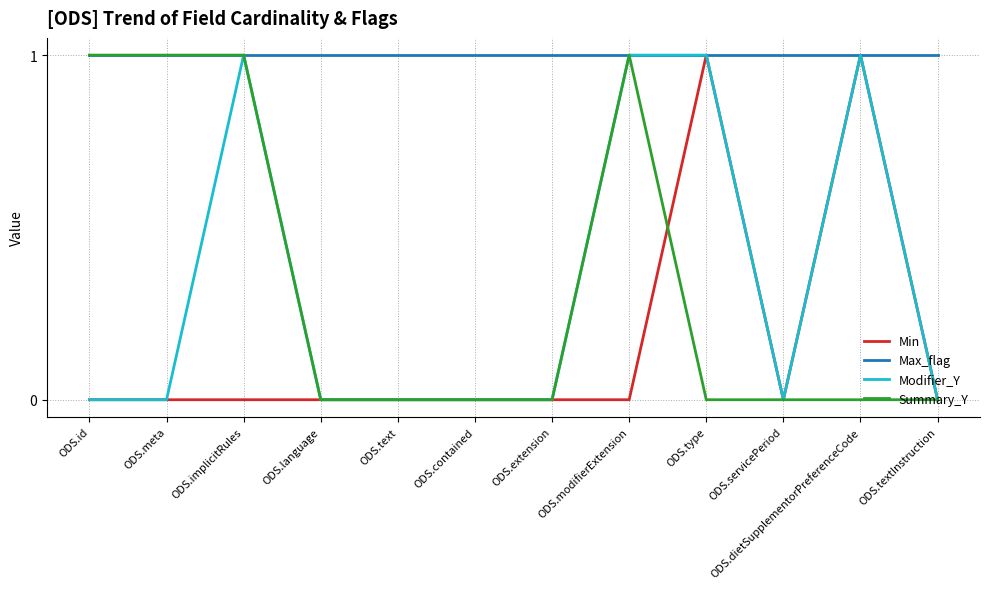

At how many categories does at least one series exceed 0?

12